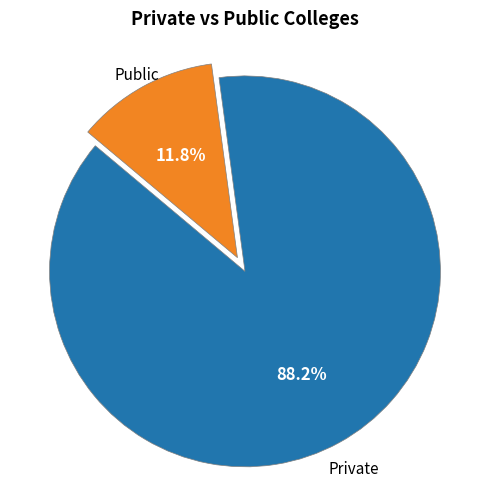

Is there any slice that represents more than half of the pie?

Yes